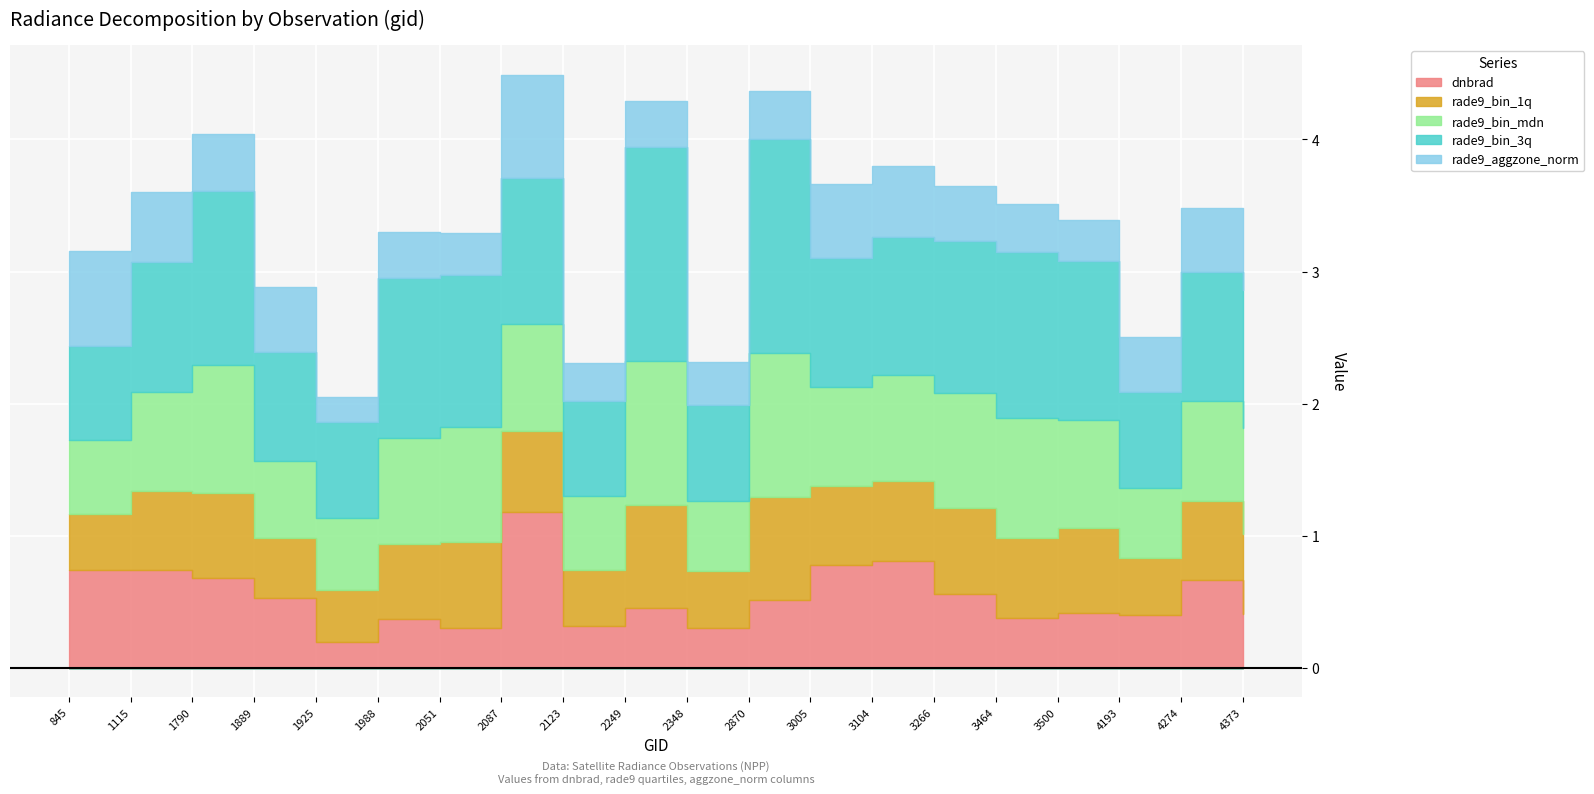

Which category has the lowest value across all series?

1925